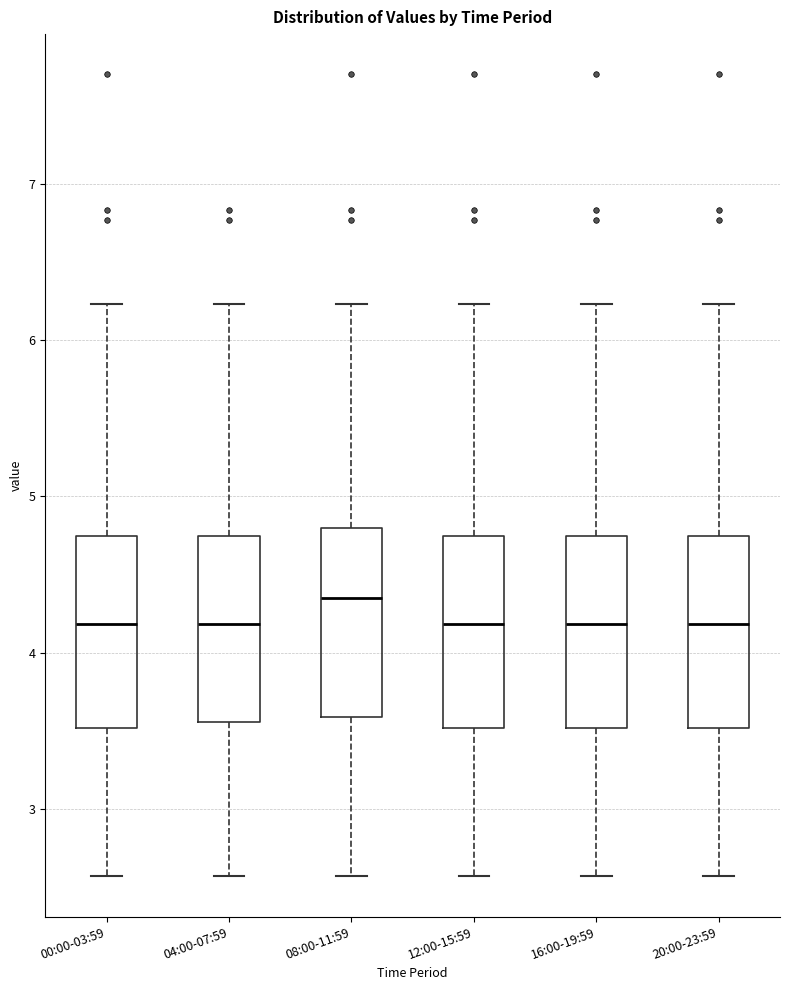

Reading left to right, read every box against the y-axis: the position of its median line, the range the box covers, and the ends of its whiskers. The values are not printed on the chart, so give them approximately, as read against the axis.

00:00-03:59: median 4.2, box 3.5 to 4.7, whiskers 2.6 to 6.2
04:00-07:59: median 4.2, box 3.6 to 4.7, whiskers 2.6 to 6.2
08:00-11:59: median 4.4, box 3.6 to 4.8, whiskers 2.6 to 6.2
12:00-15:59: median 4.2, box 3.5 to 4.7, whiskers 2.6 to 6.2
16:00-19:59: median 4.2, box 3.5 to 4.7, whiskers 2.6 to 6.2
20:00-23:59: median 4.2, box 3.5 to 4.7, whiskers 2.6 to 6.2